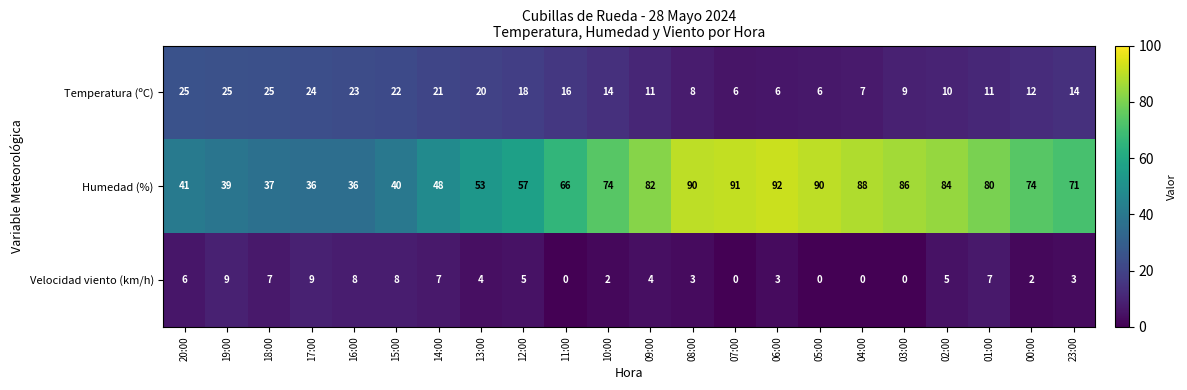

Between 16:00 and 07:00, which series saw the biggest shift?

Humedad (%)